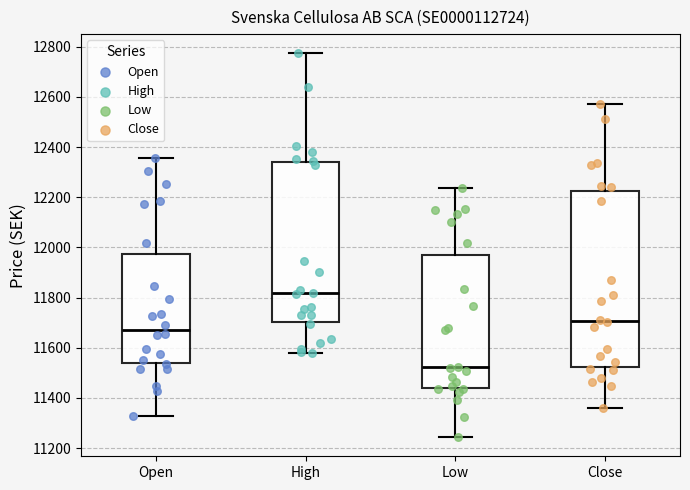

Reading left to right, transcribe this box plot: for each box, give where its median line is, the range the box spans, and where its two whiskers end, as read against the y-axis. The values are not printed on the chart, so give them approximately, as read against the axis.

Open: median 11680, box 11540 to 11980, whiskers 11340 to 12360
High: median 11820, box 11700 to 12340, whiskers 11580 to 12780
Low: median 11520, box 11440 to 11980, whiskers 11240 to 12240
Close: median 11700, box 11520 to 12220, whiskers 11360 to 12580